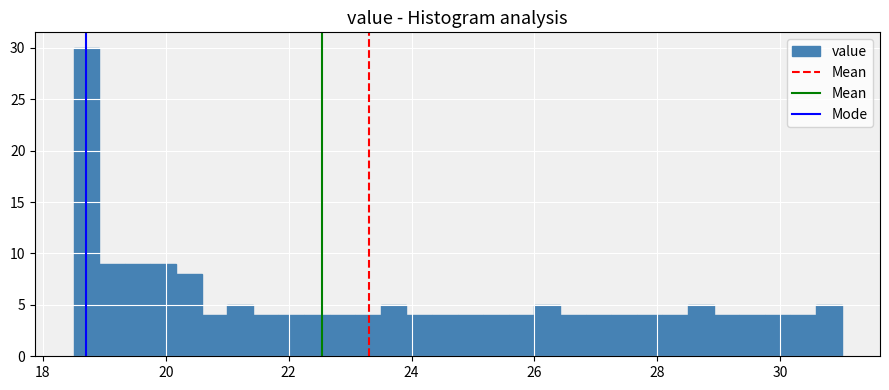

Around what value on the x-axis is the tallest bar? Give the approximate position of its centre, as read against the axis.

18.8